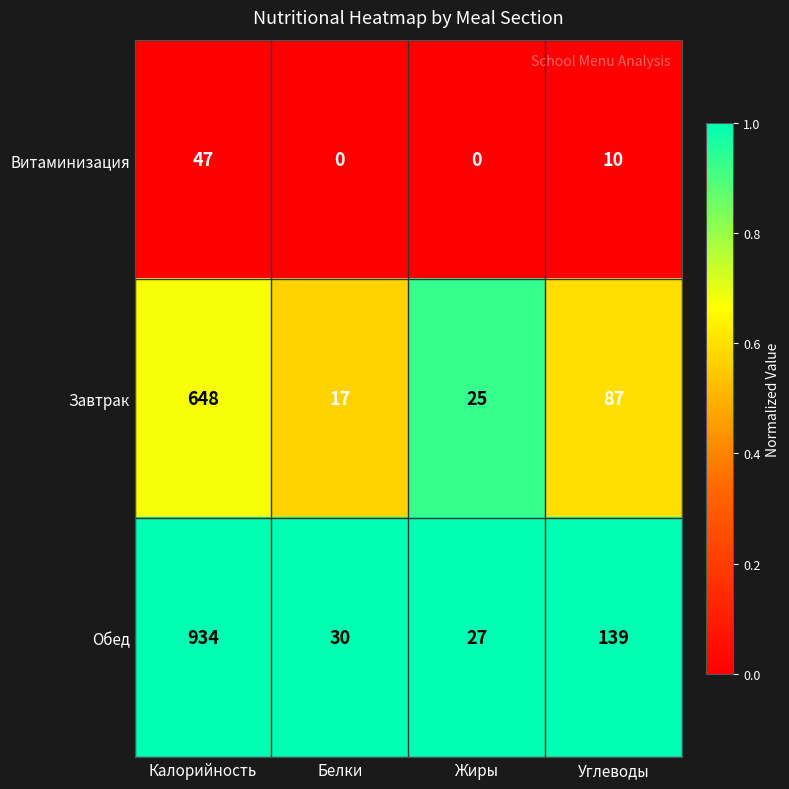

How many data points does each series have?

4